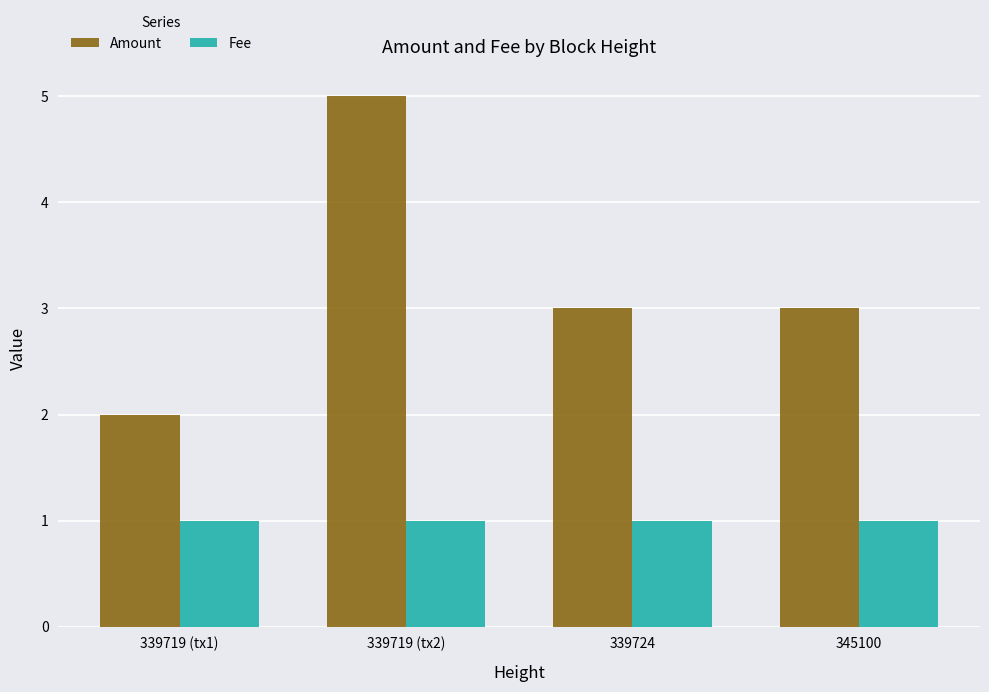

Is it true that Amount equals 2.1 at 345100?

False